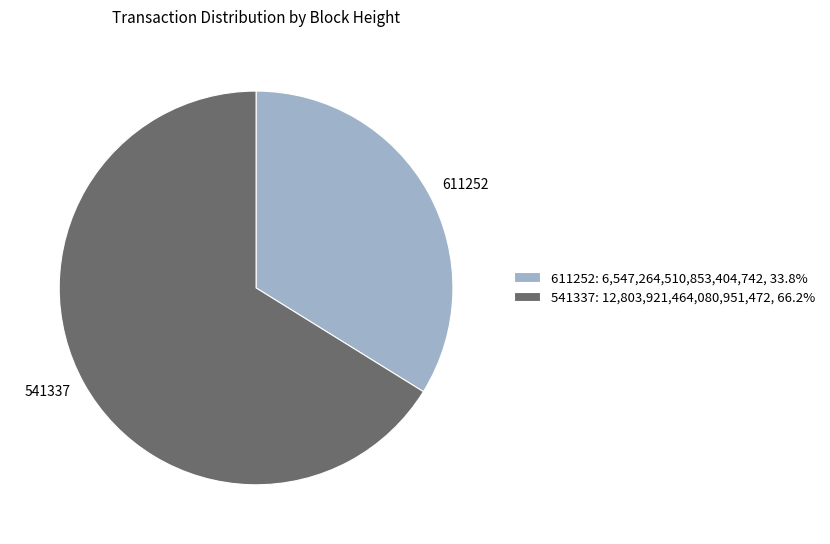

Rank the categories by value from lowest to highest.

611252, 541337